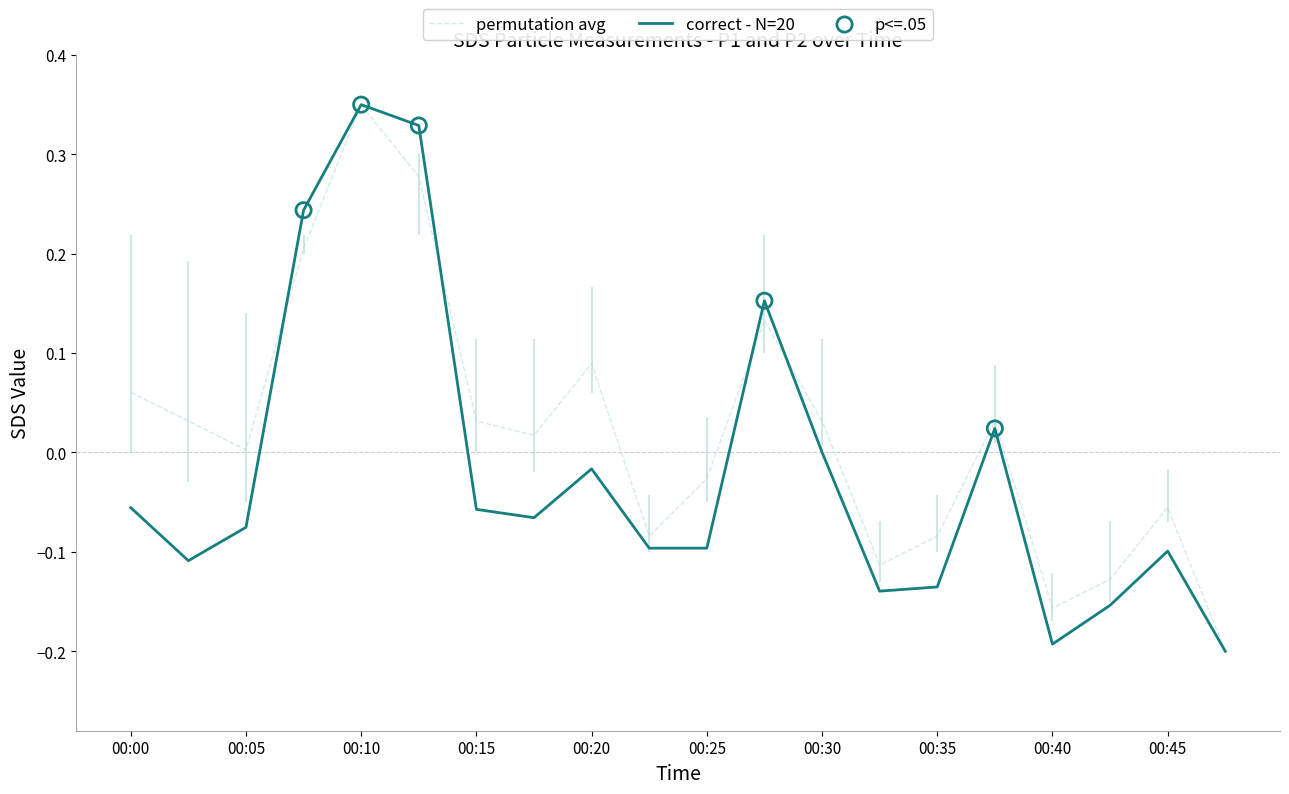

Which series has the largest total across all categories?

permutation avg